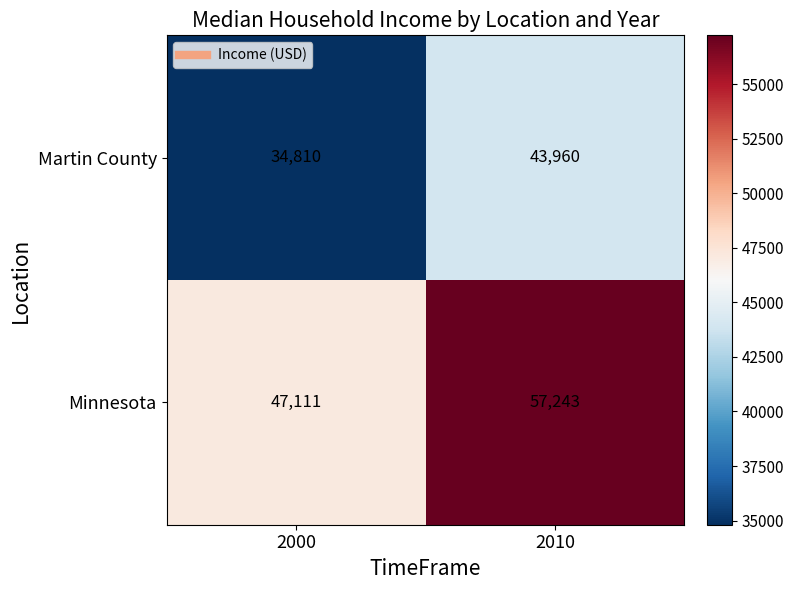

Which series changed the most between 2000 and 2010?

Minnesota